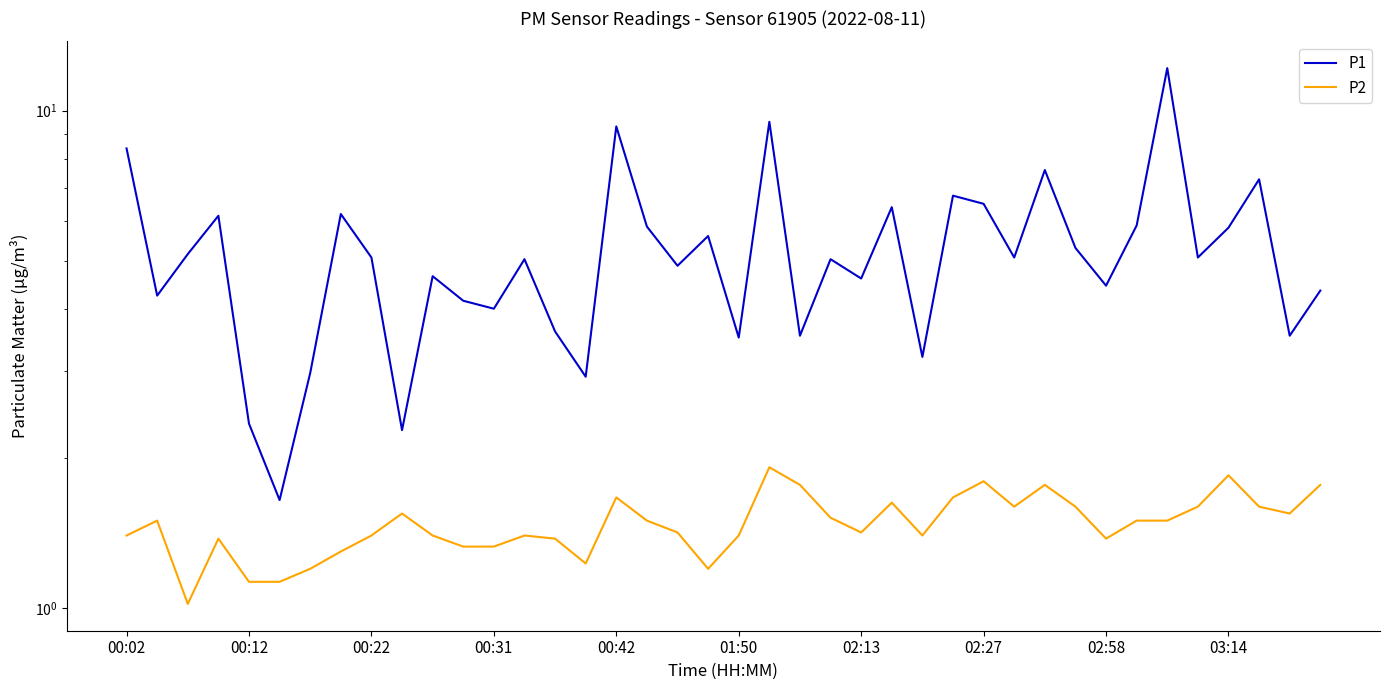

How many categories are shown in the chart?

40